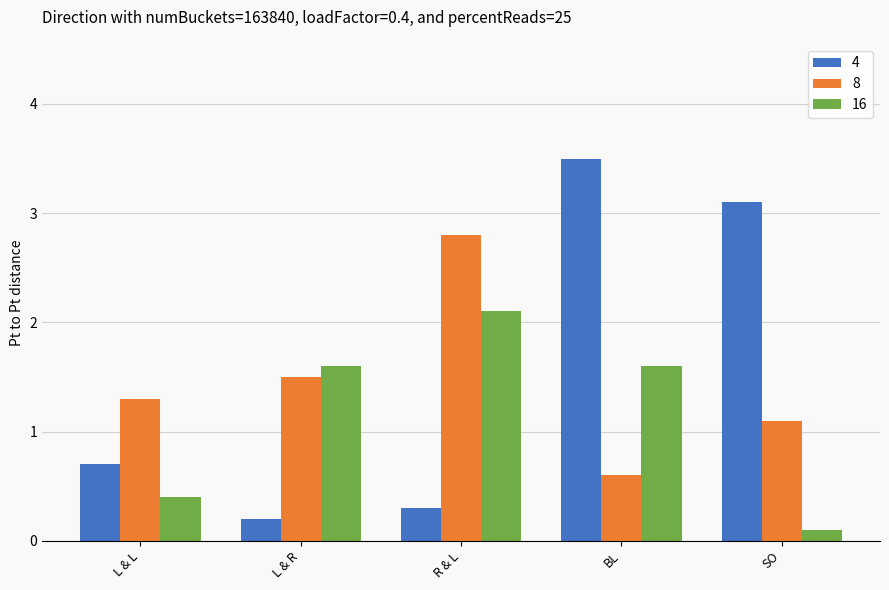

What position from the left is R & L?

3